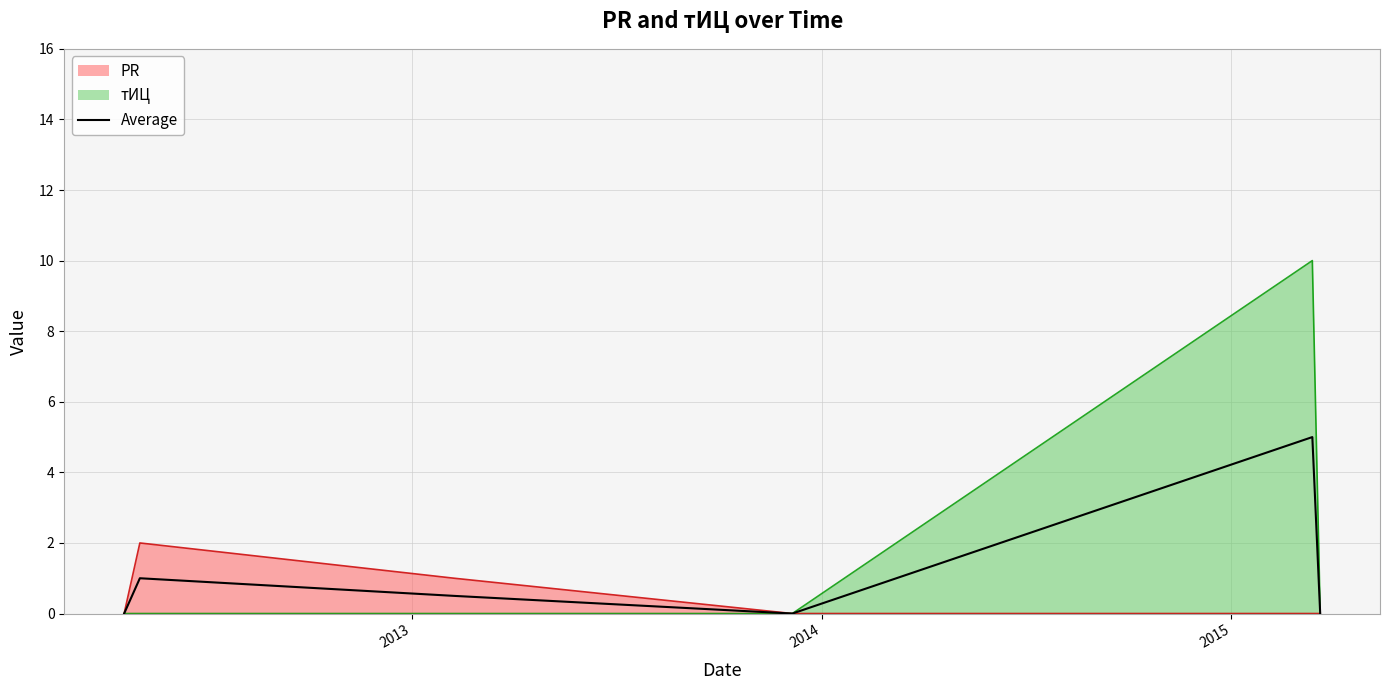

How many values are between 0 and 1?

5